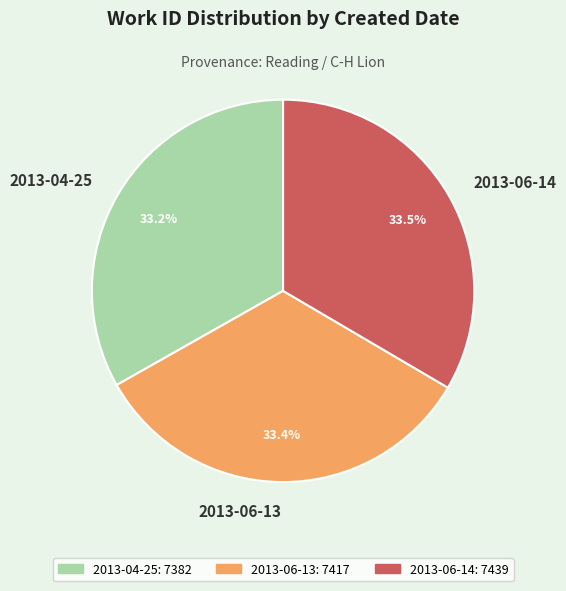

The 2013-04-25 slice represents 33% of the pie. True or false?

True